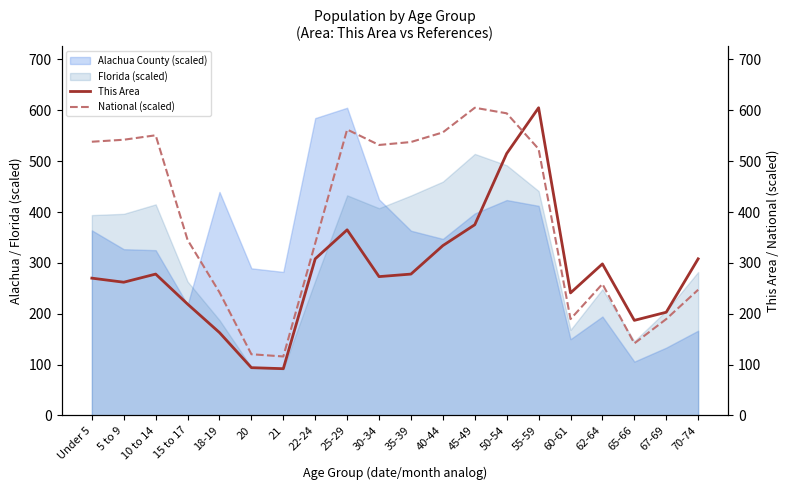

True or false: Florida (scaled) and Alachua County (scaled) cross at least once.

True